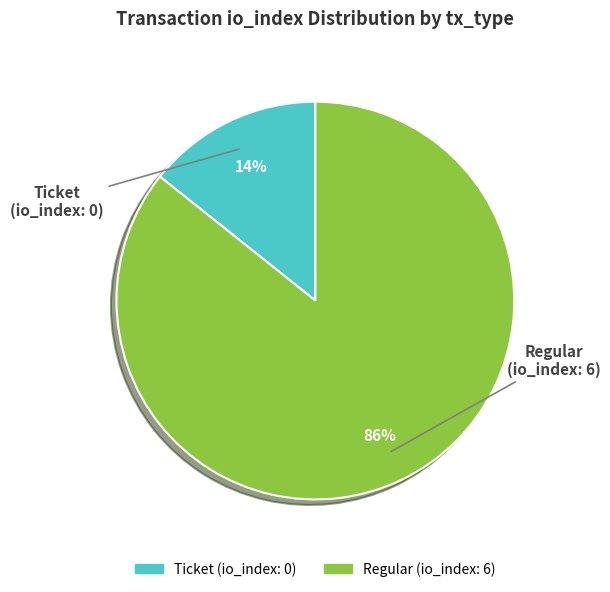

To the nearest percent, what is the average slice percentage?

50%